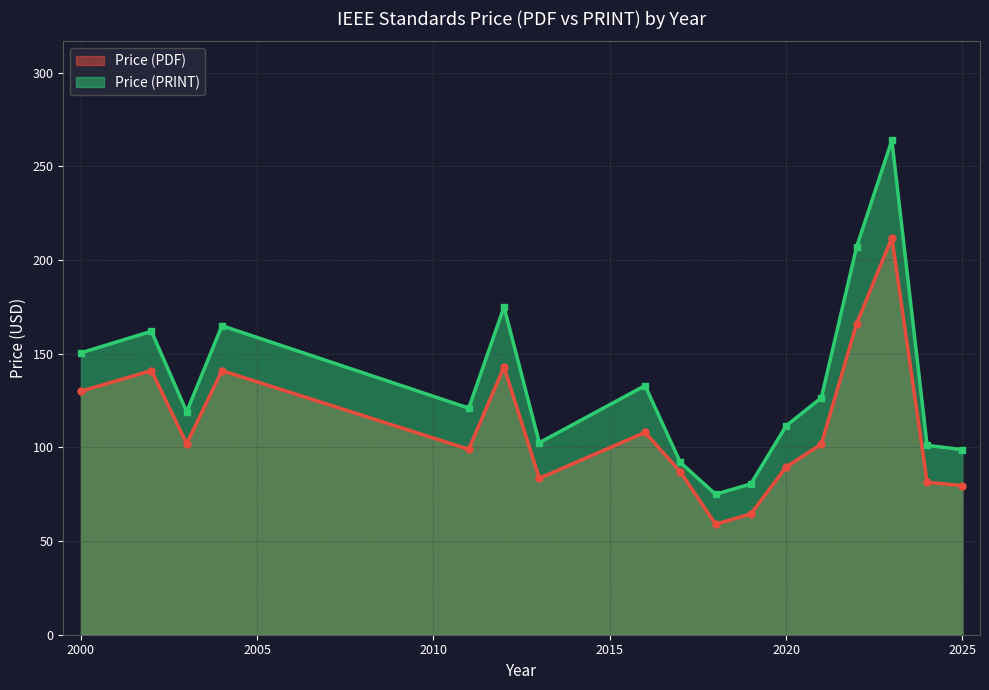

How many lines are shown in the chart?

2